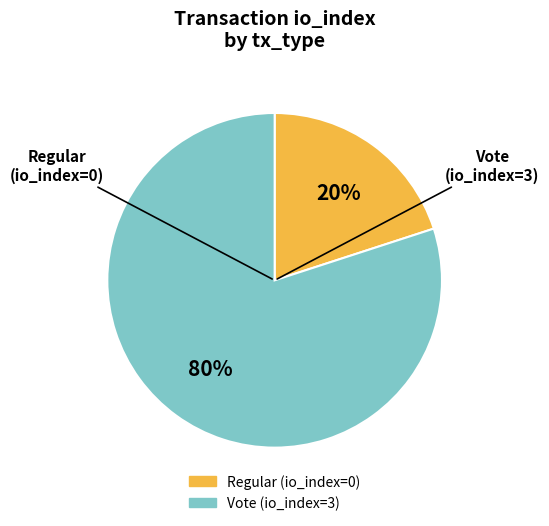

To the nearest percent, what is the difference between the Regular and Vote slice percentages?

60%